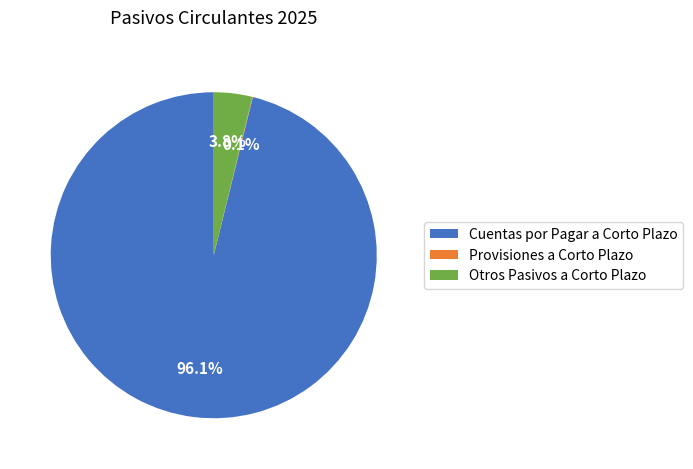

What percentage is the Otros Pasivos a Corto Plazo slice, to the nearest percent?

4%